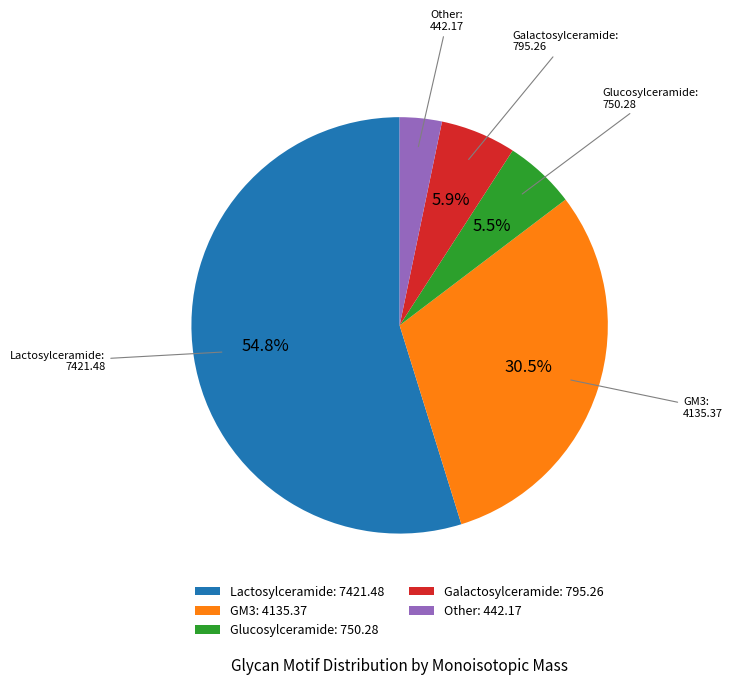

Which slice is the smallest?

Other